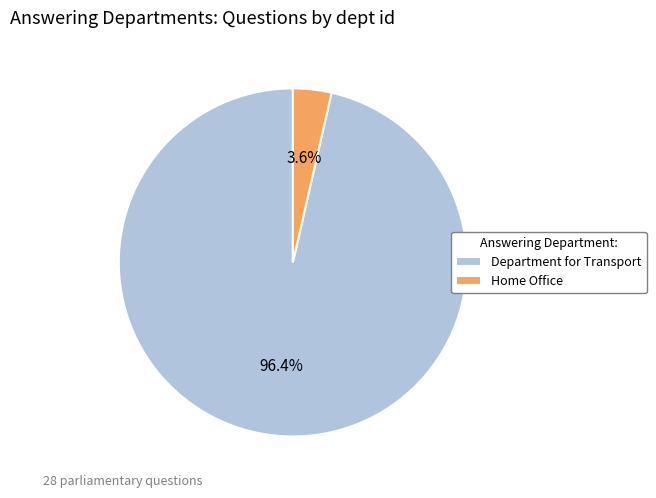

Which slice represents more than half of the pie?

Department for Transport